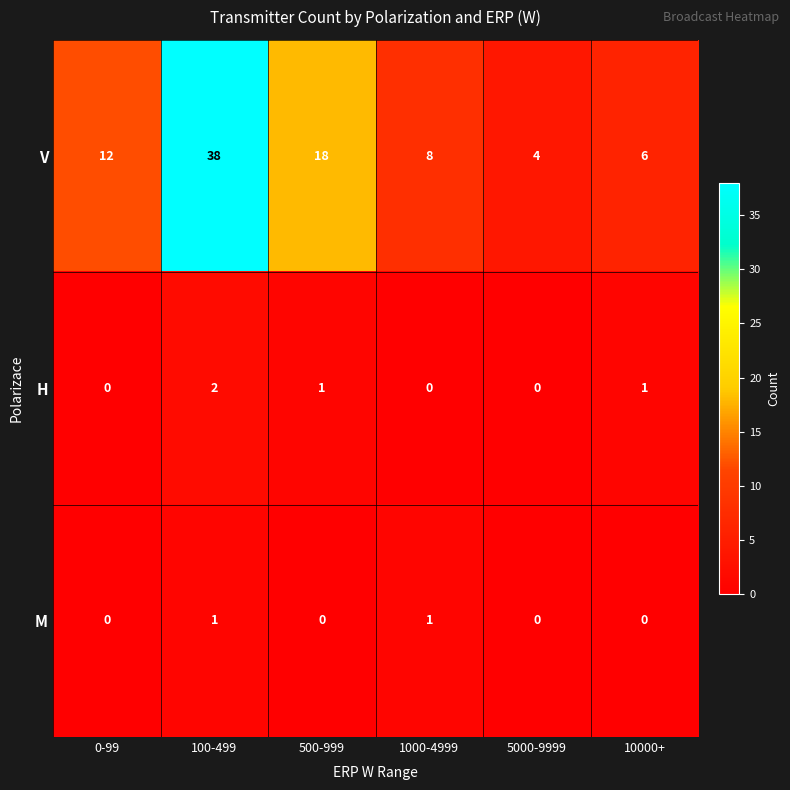

Which category has the highest value in the V series?

100-499